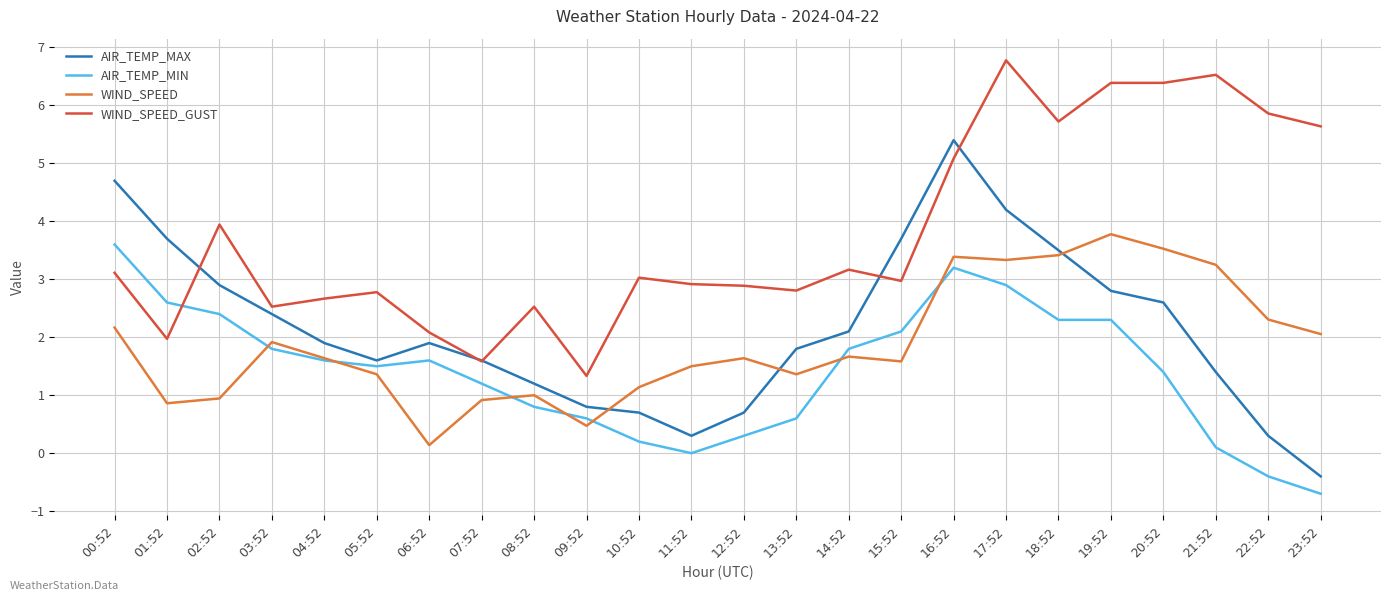

What is the total value across all series at 23:52?

6.6